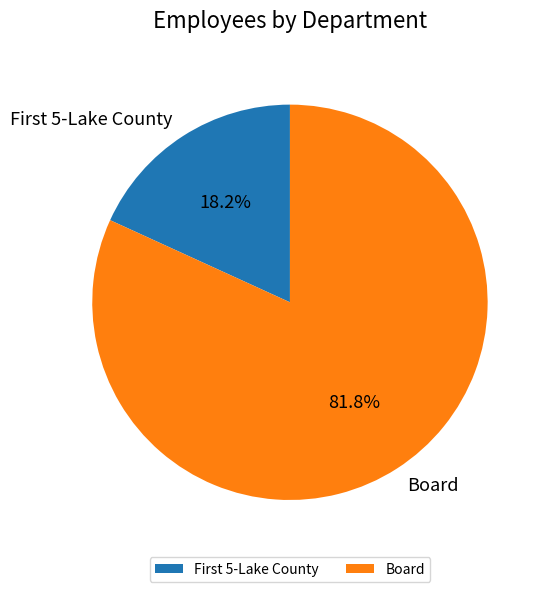

To the nearest percent, what percentage of the pie is Board?

82%